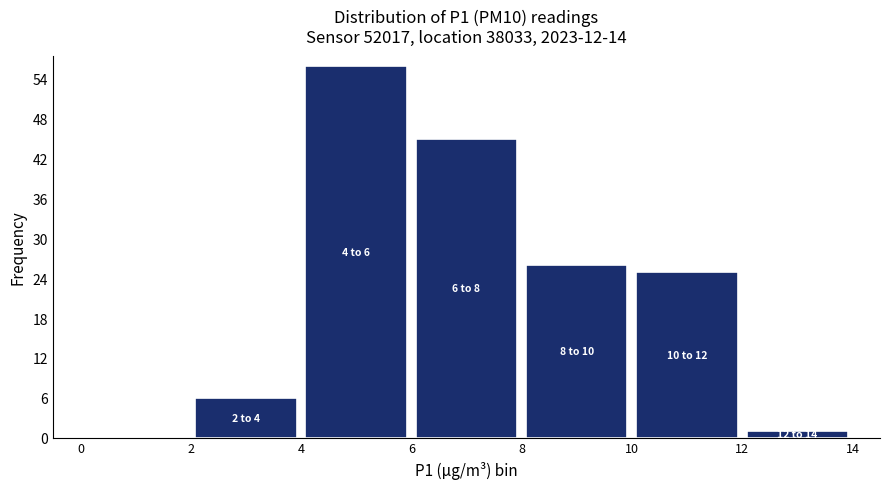

Over which range of the x-axis is the bar tallest?

4 to 6